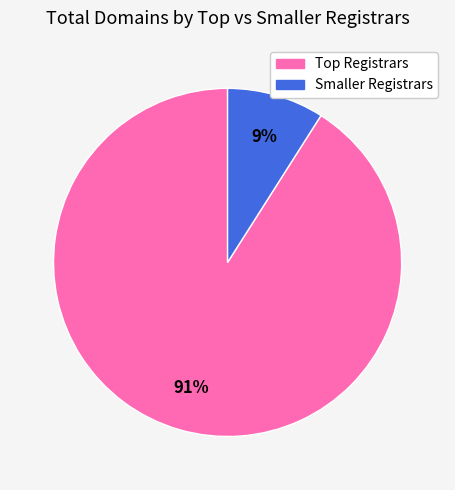

To the nearest percent, what is the average slice percentage?

50%